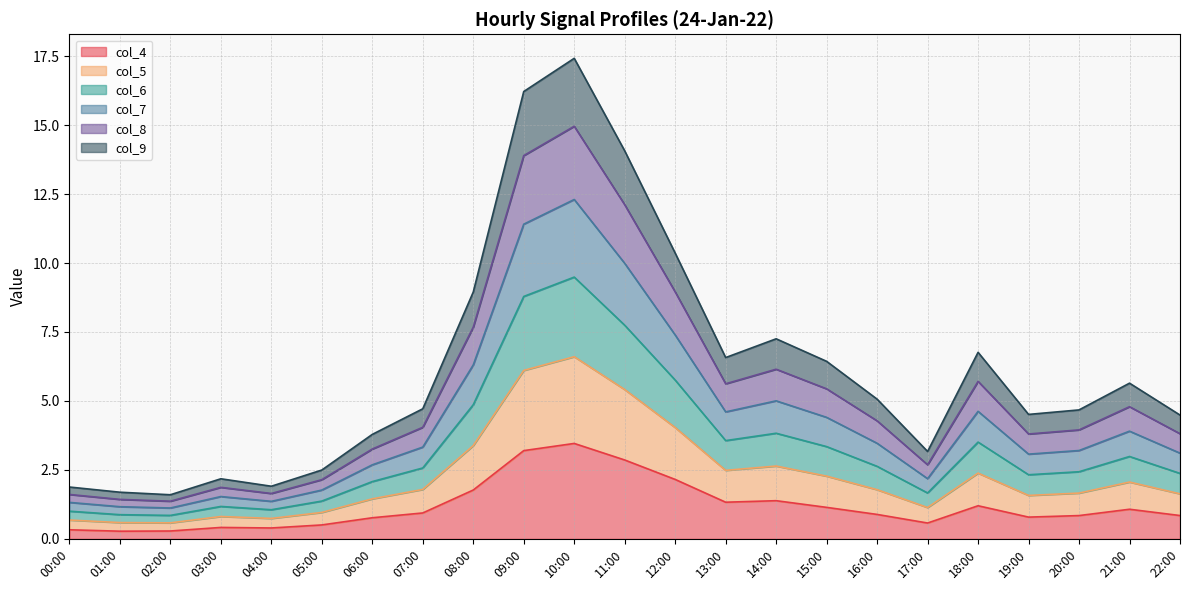

True or false: col_9 and col_6 intersect in this chart.

False